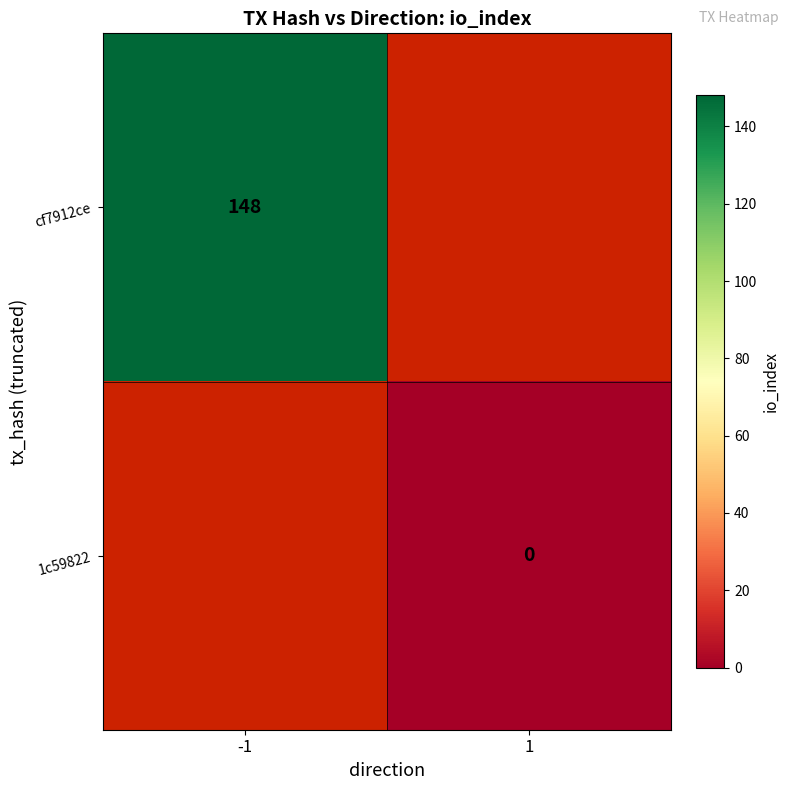

Is it true that cf7912ce equals 239 at -1?

False